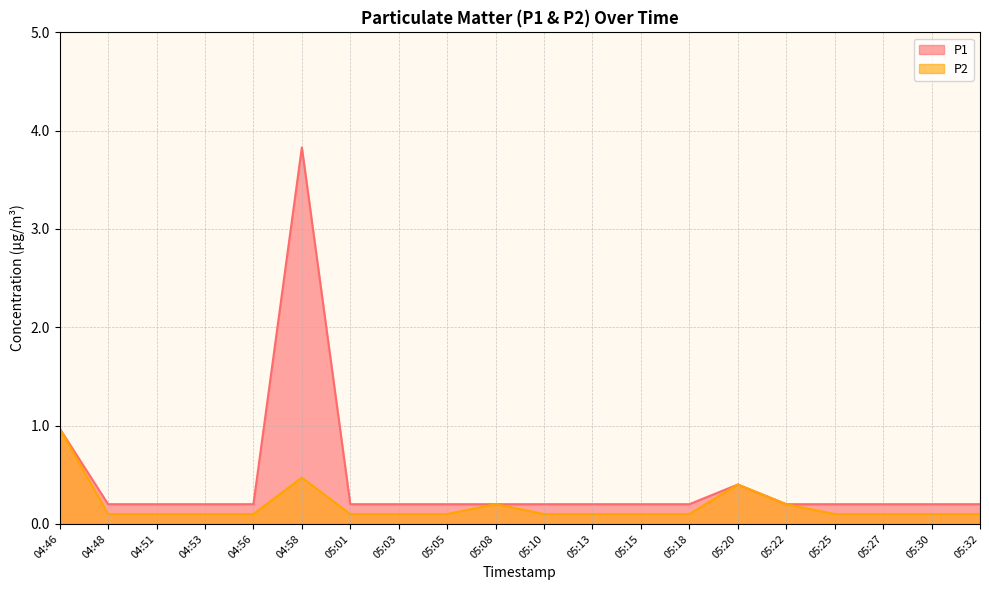

Which series has the largest total across all categories?

P1